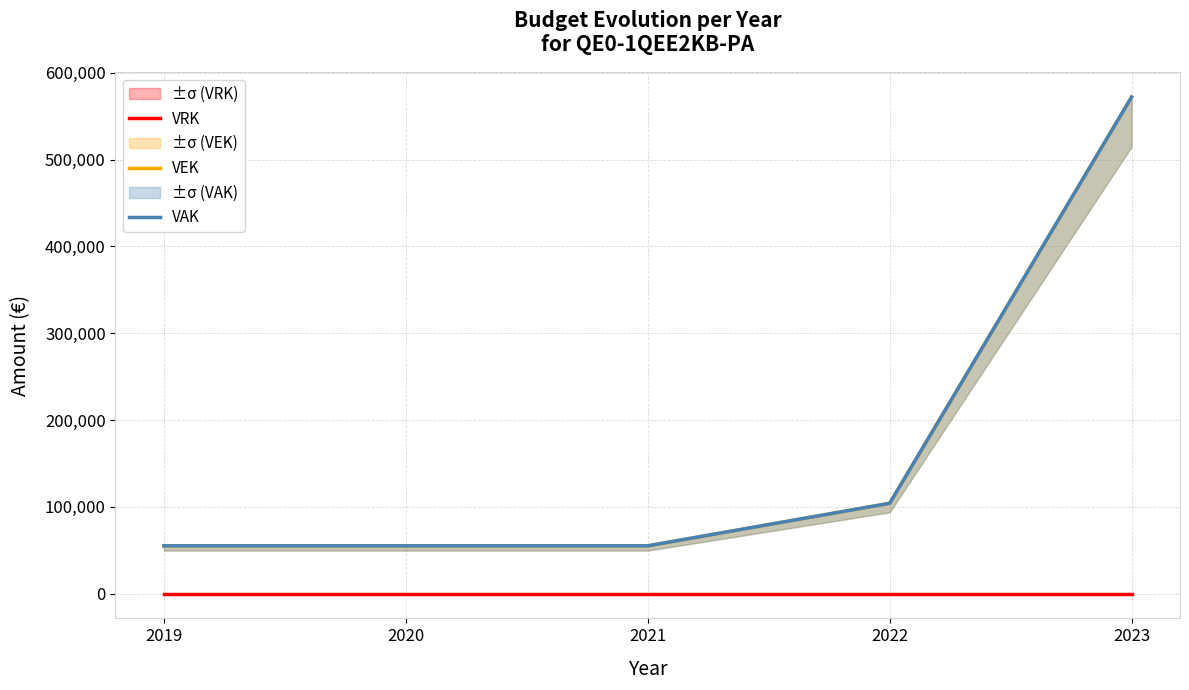

Reading right to left, what are all the values shown in this chart?

VRK: 0	0	0	0	0
VEK: 572000	104000	55000	55000	55000
VAK: 572000	104000	55000	55000	55000